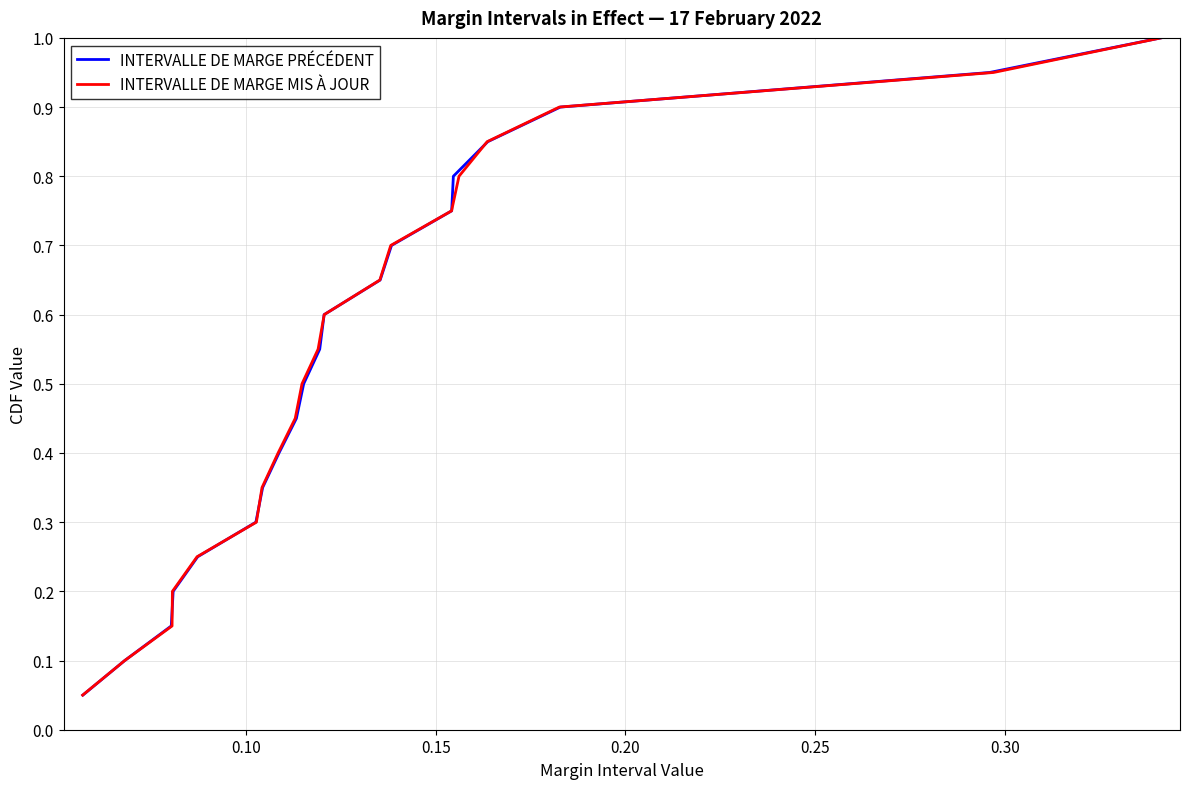

True or false: INTERVALLE DE MARGE MIS À JOUR and INTERVALLE DE MARGE PRÉCÉDENT cross at least once.

False